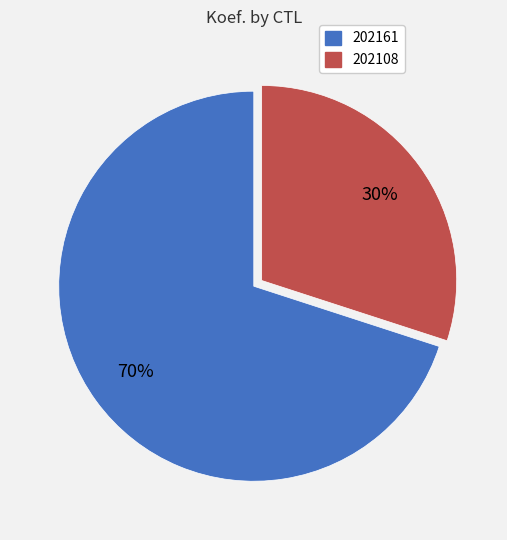

To the nearest percent, what is the combined percentage of 202108 and 202161?

100%